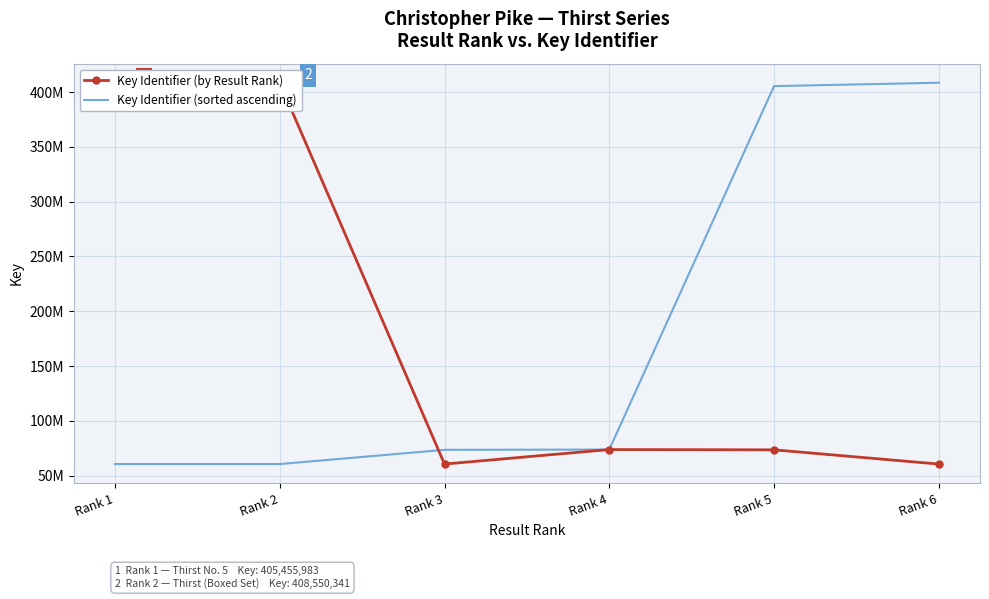

Where is the first local maximum for Key Identifier (by Result Rank)?

Rank 2